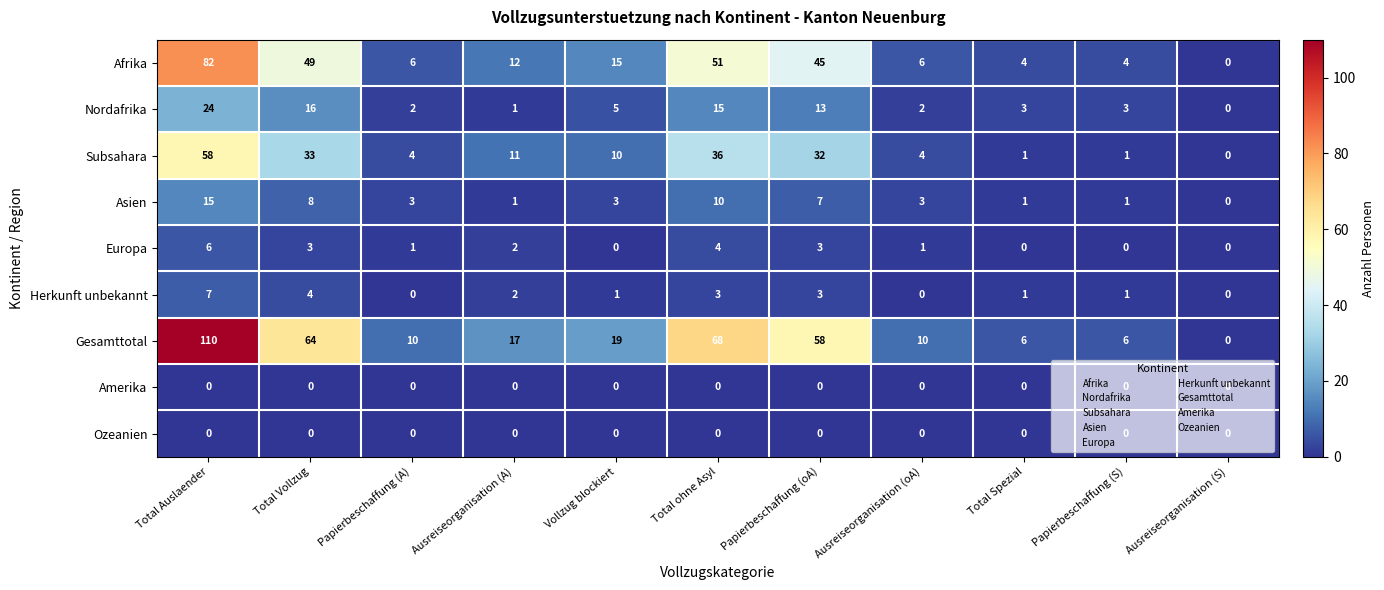

What is the sum of the Herkunft unbekannt values at Vollzug blockiert and Papierbeschaffung (oA)?

4